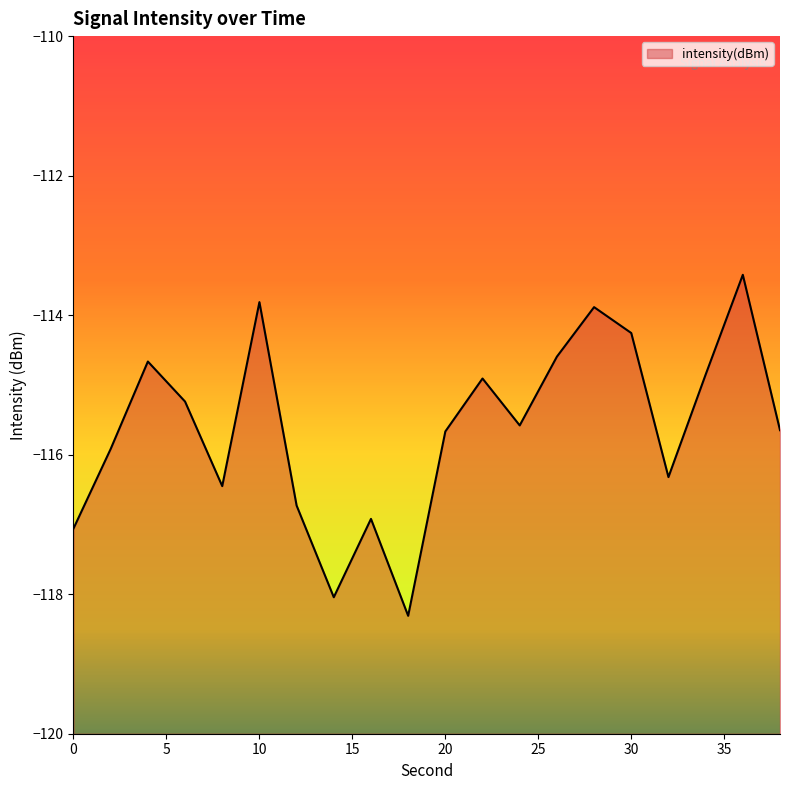

What is the sum of the values at 14 and 10?

-231.9